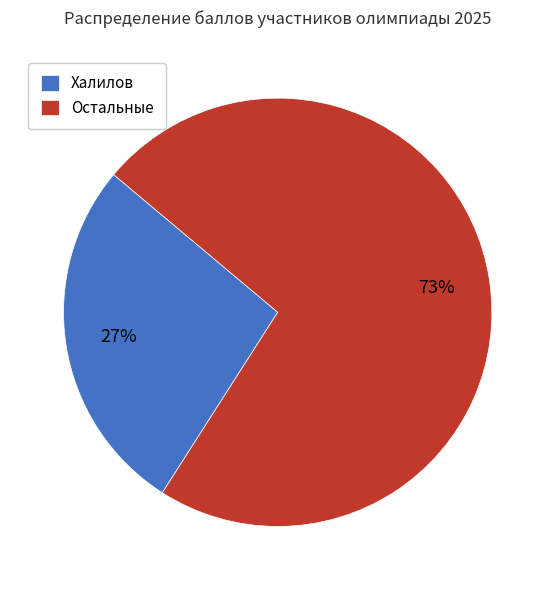

To the nearest percent, what percentage of the pie is Остальные?

73%